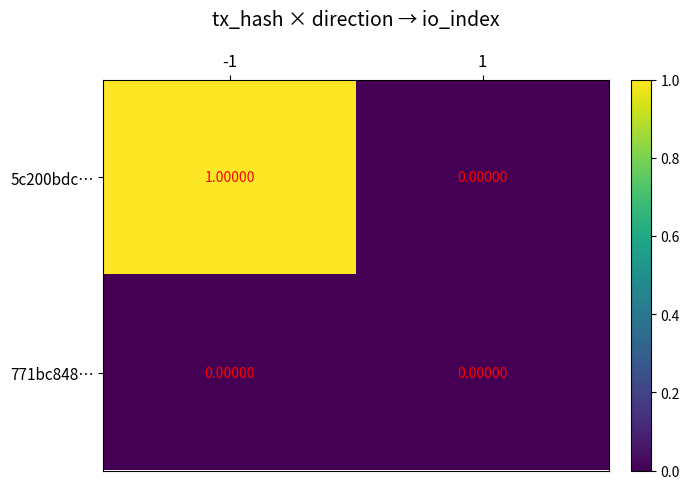

Rank the series by their average value, from lowest to highest.

771bc848…, 5c200bdc…